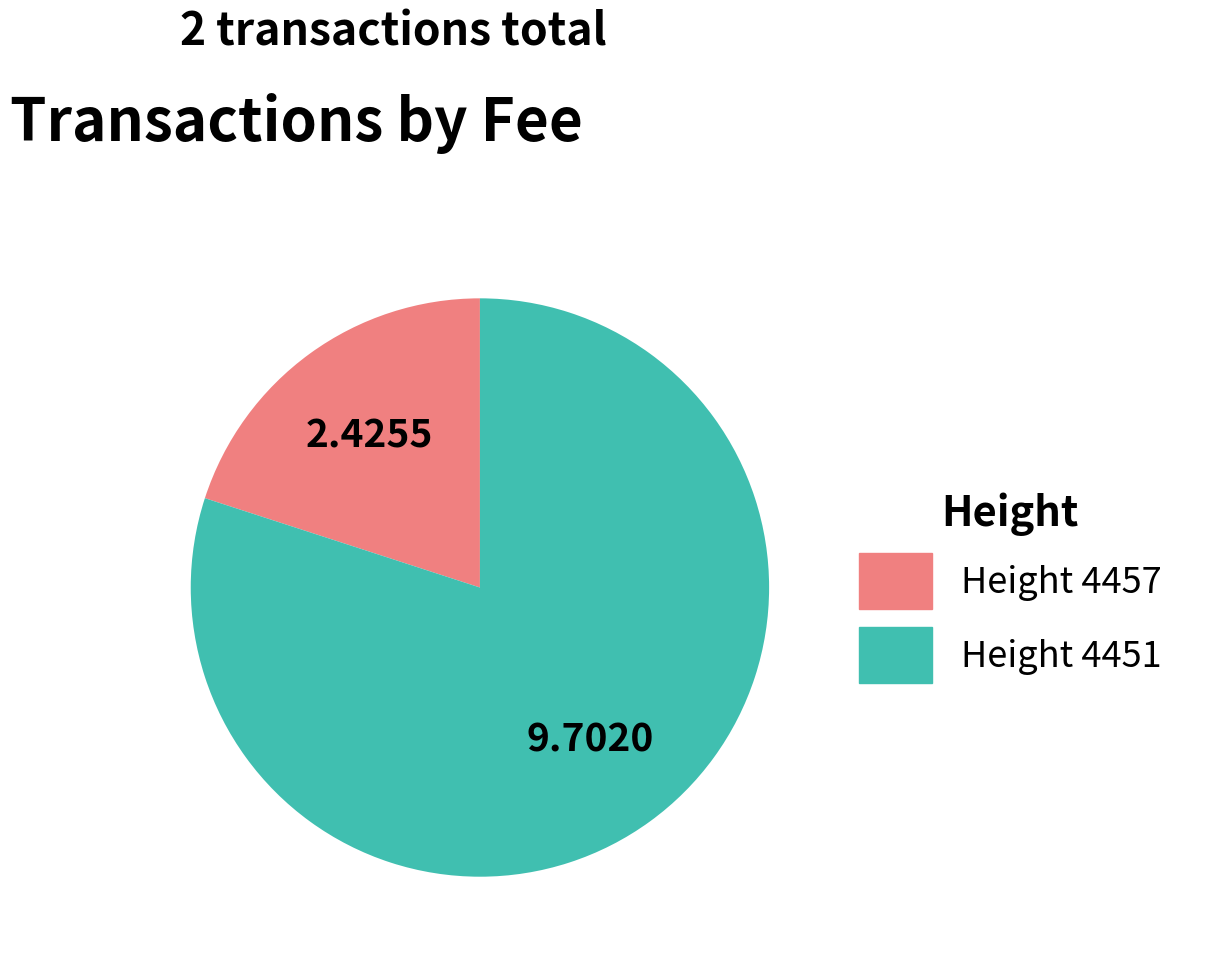

Count the number of slices in the pie.

2